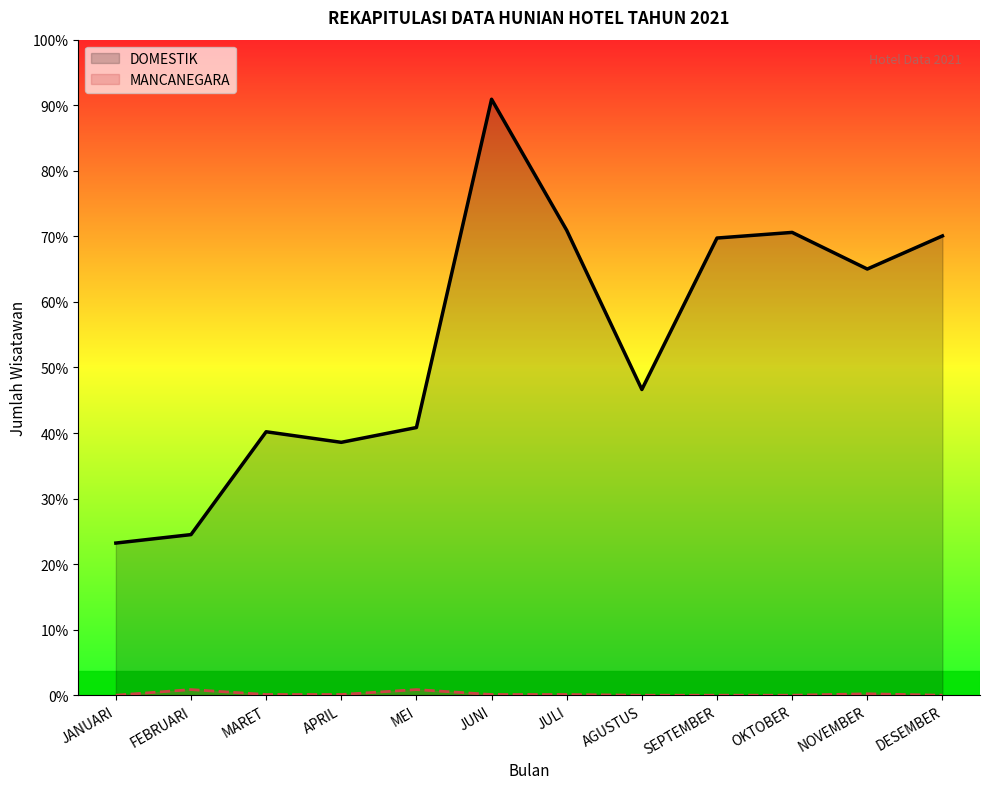

True or false: MANCANEGARA has more than 1 points higher than both neighbors.

True